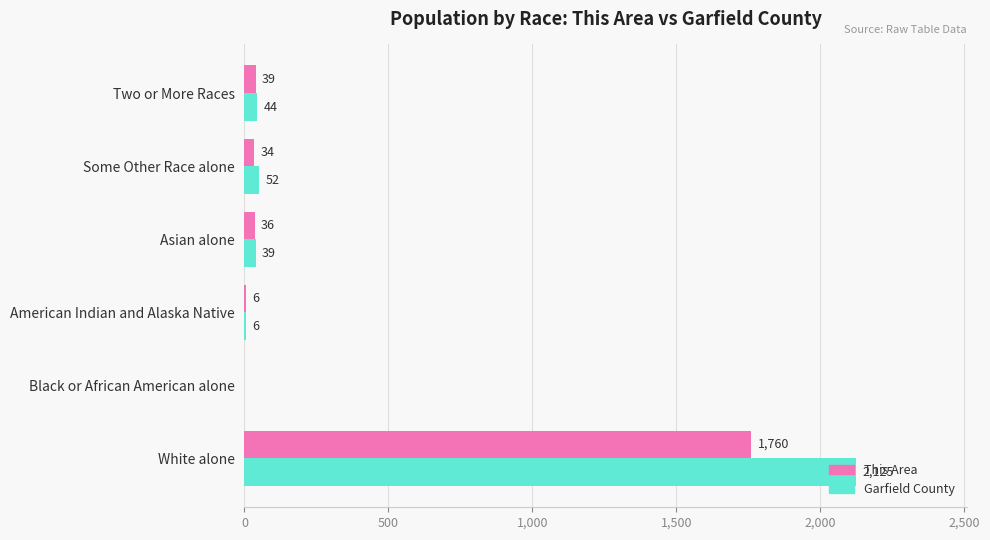

True or false: Garfield County has a value of 0 at Black or African American alone.

True